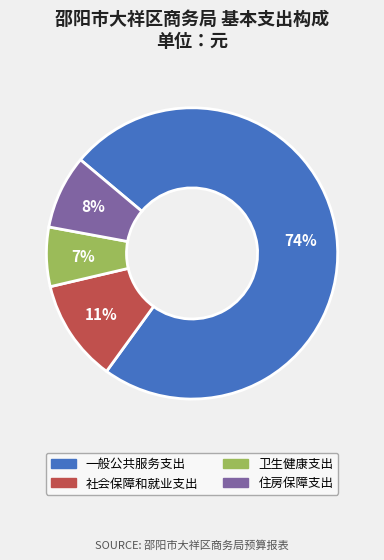

Is the sum of 社会保障和就业支出 and 卫生健康支出 greater than half?

No